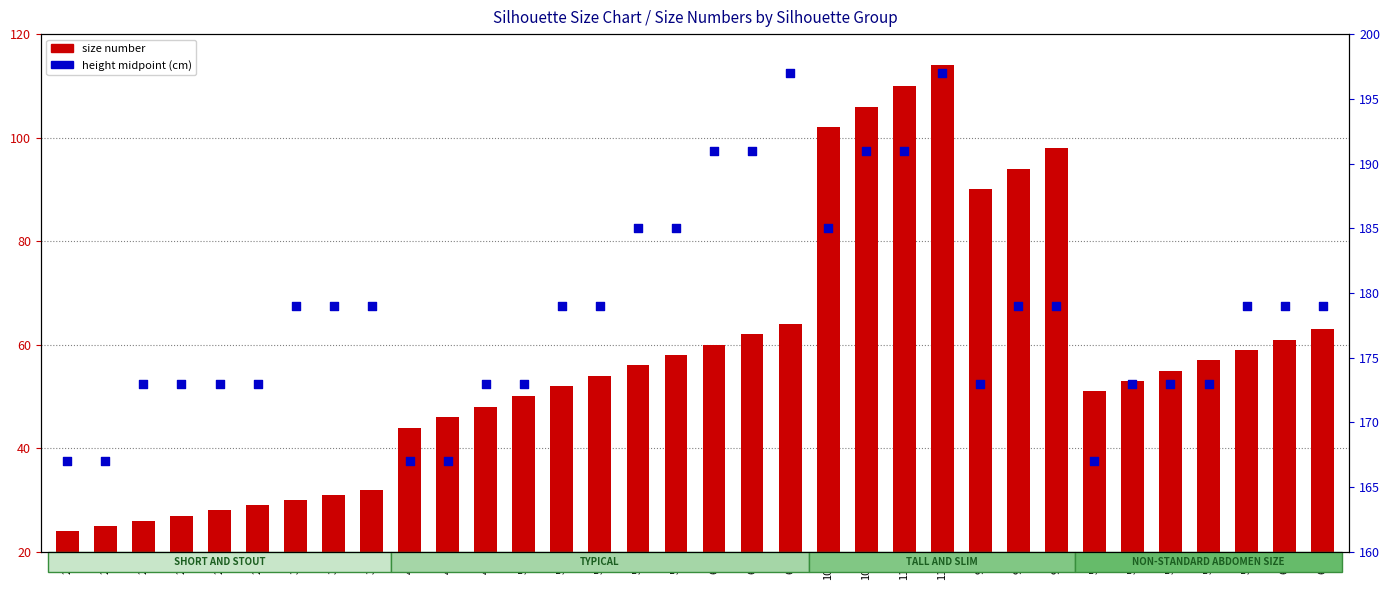

Which series reaches the maximum Y coordinate?

height mid (cm)